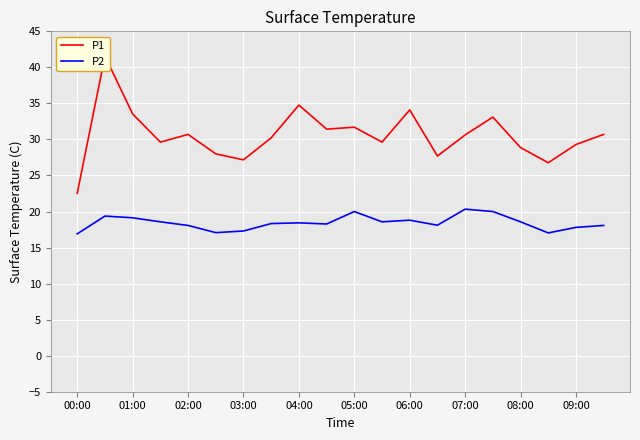

True or false: P2 has more than 0 points higher than both neighbors.

True